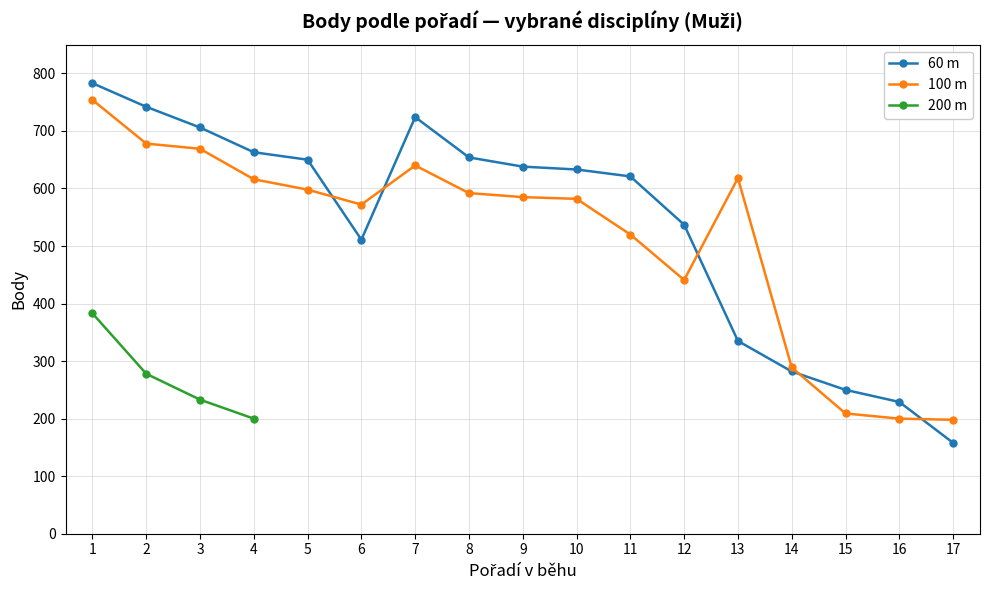

List the labels in order of 60 m value, largest first.

1, 2, 7, 3, 4, 8, 5, 9, 10, 11, 12, 6, 13, 14, 15, 16, 17